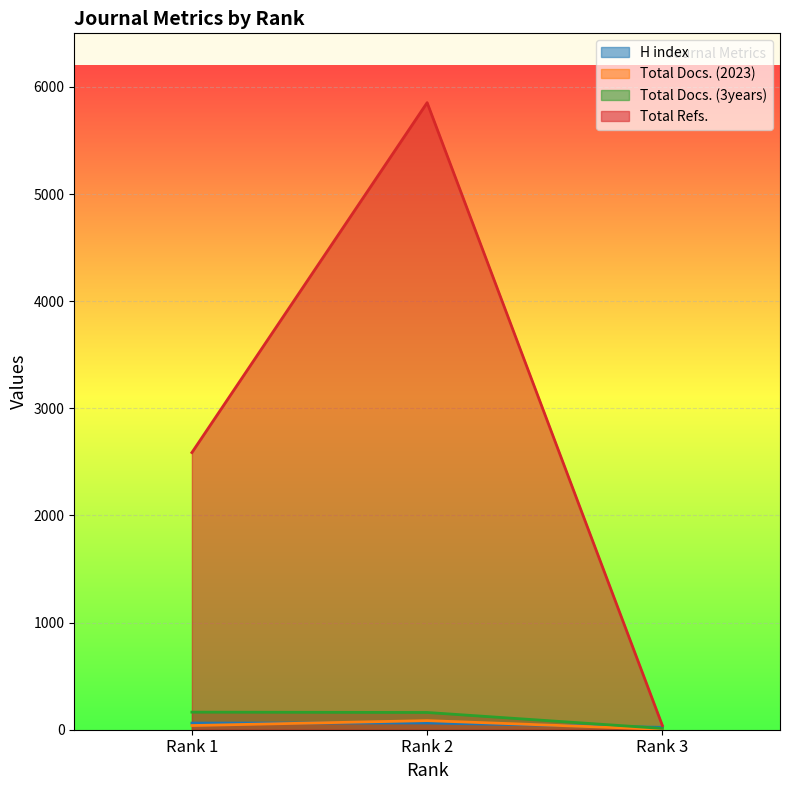

What is the total value across all series at Rank 1?

2852